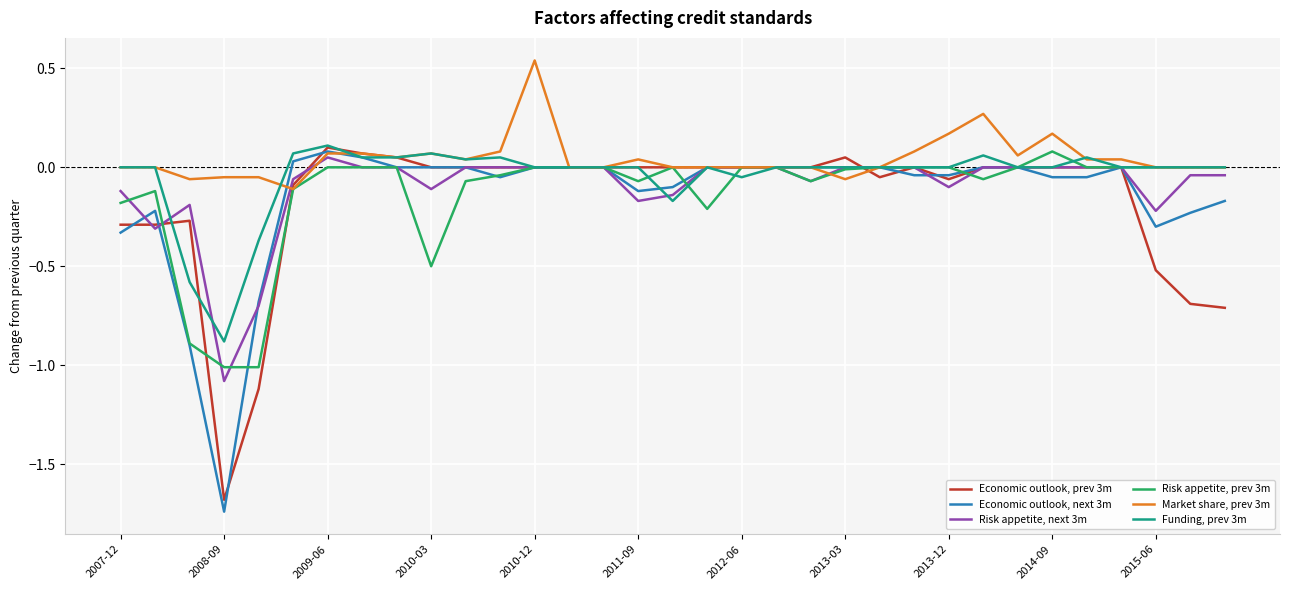

What is the minimum value for Risk appetite, next 3m?

-1.1